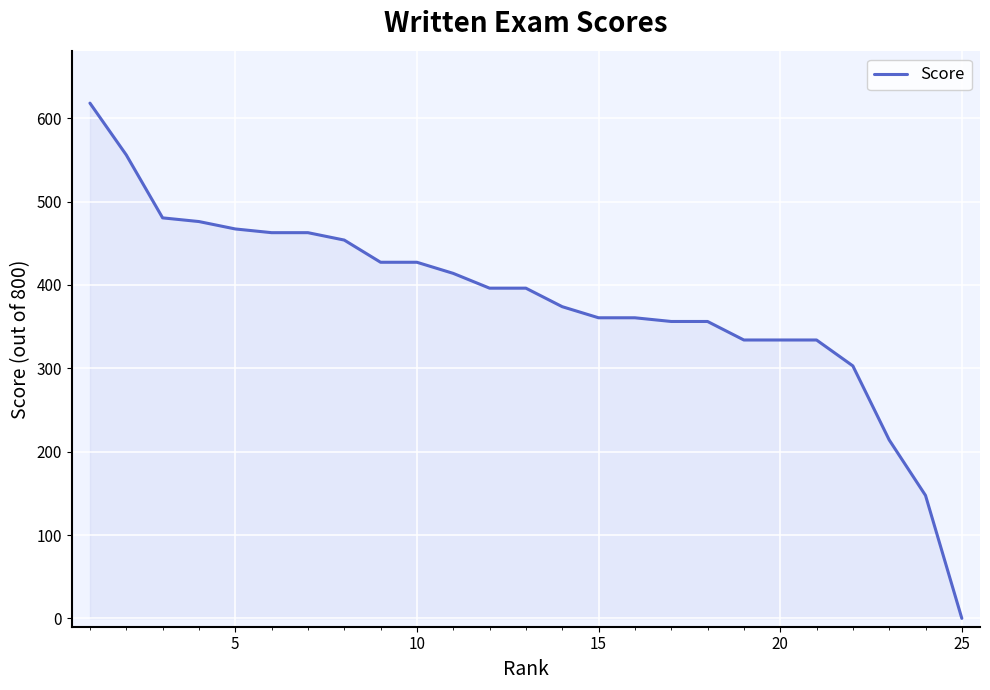

What is the maximum value shown in the chart?

618.0